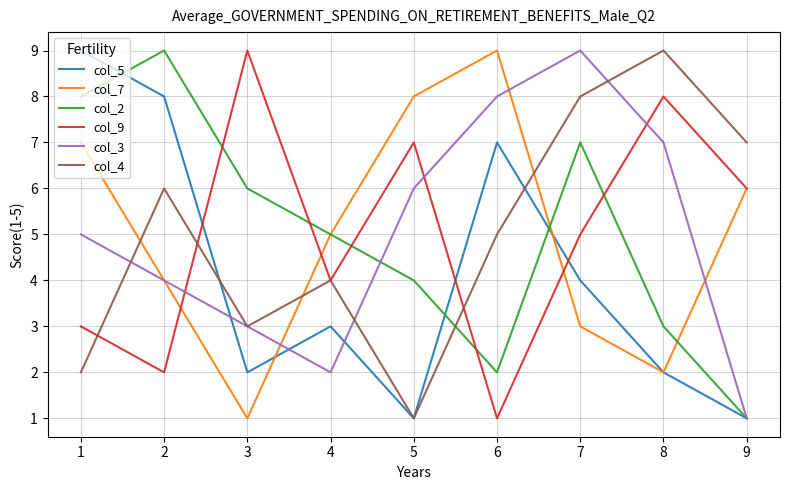

What is the difference between the maximum and second lowest values in the col_4 series?

7